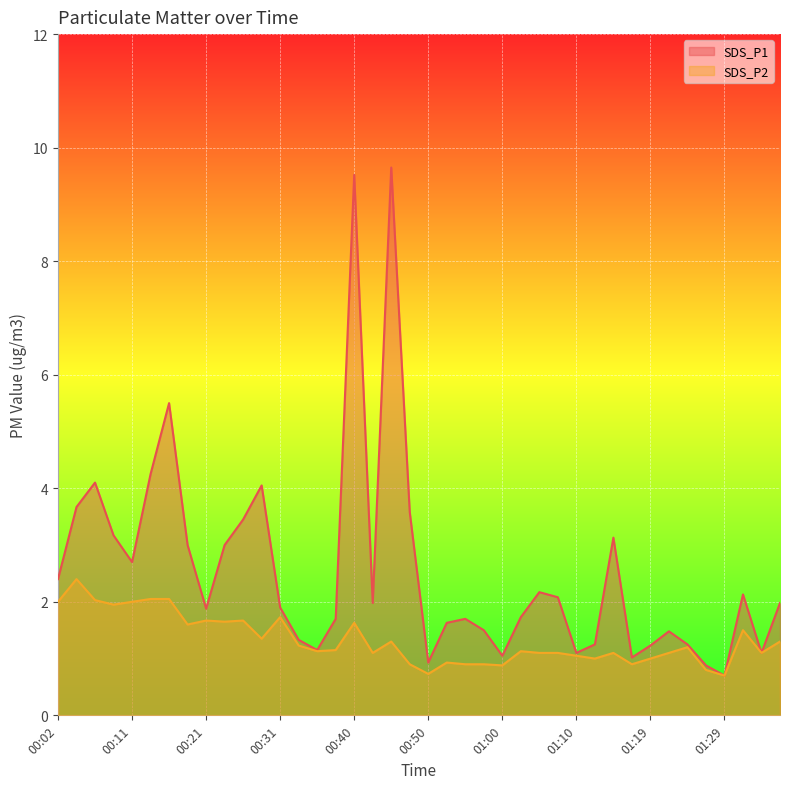

What is the spread (max minus min) of values at 00:26?

1.8